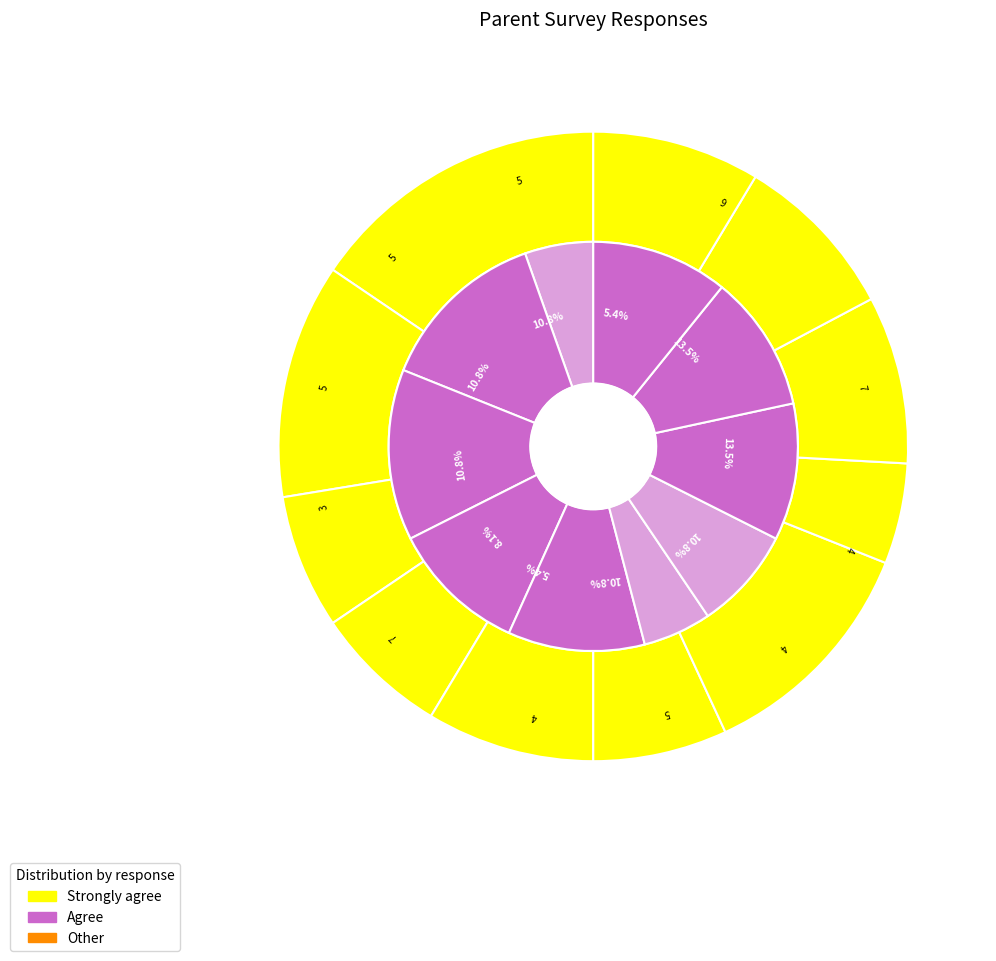

Combined, what portion of the pie is 5 and 3?

13.8%